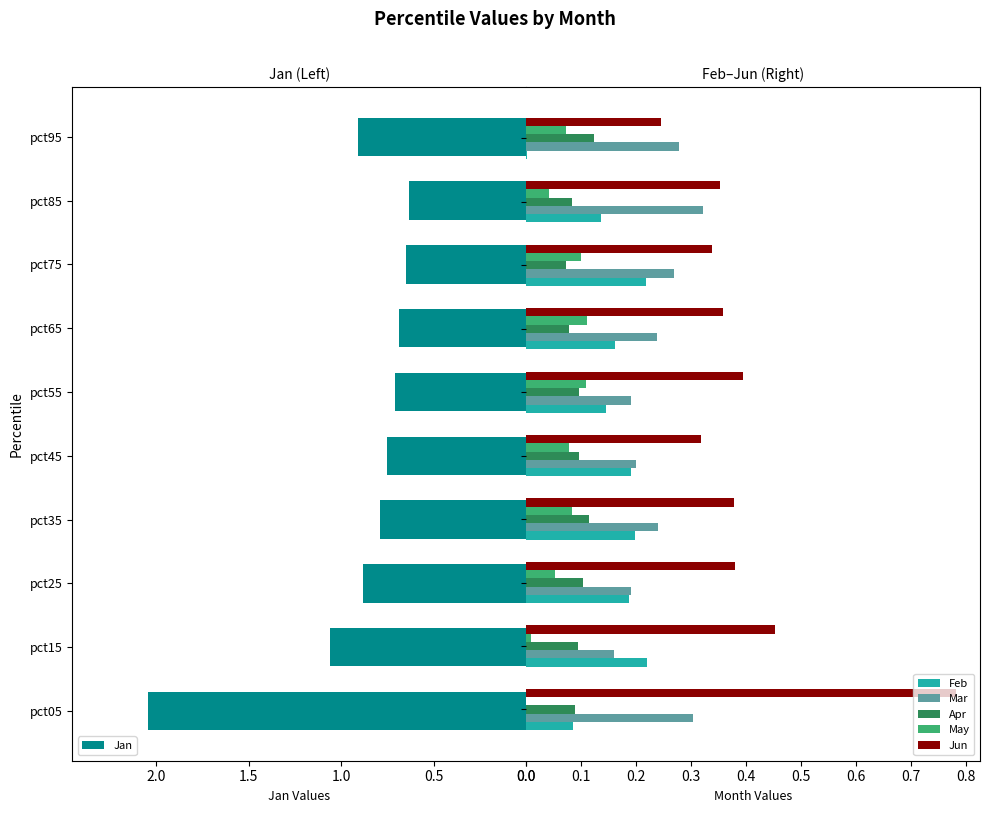

The value of Jan at pct25 is 0.9. True or false?

True